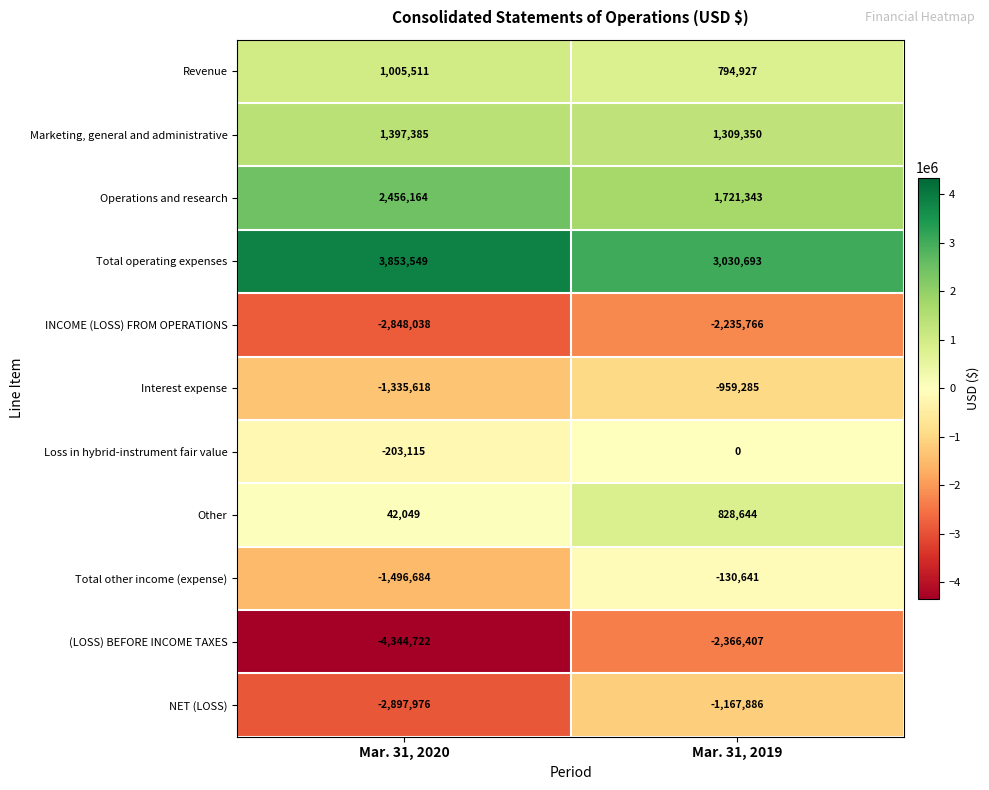

At how many categories does at least one series exceed 1796526?

2